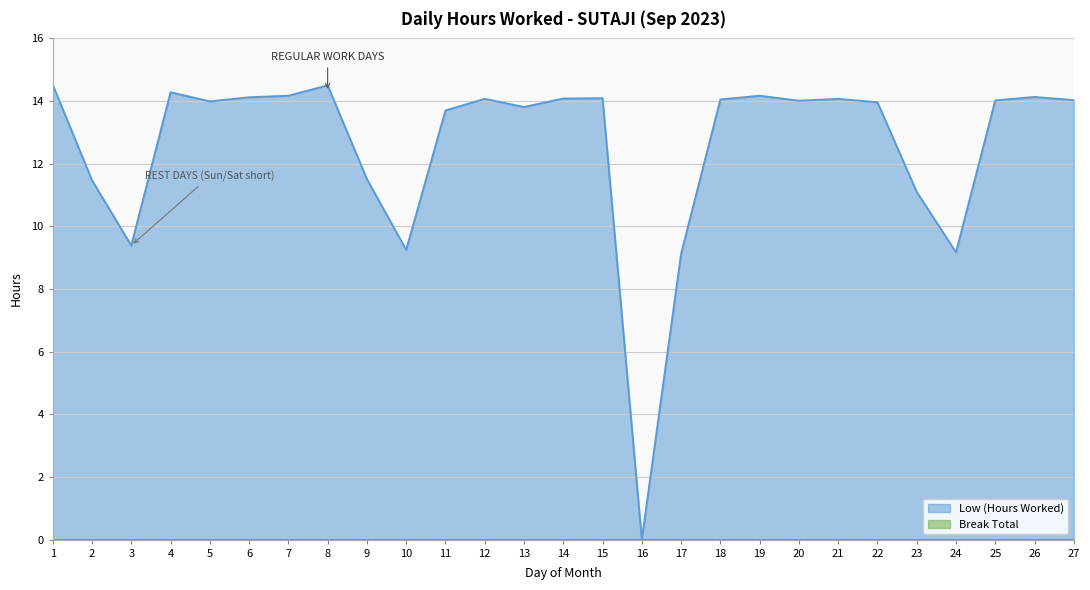

How many lines are shown in the chart?

1